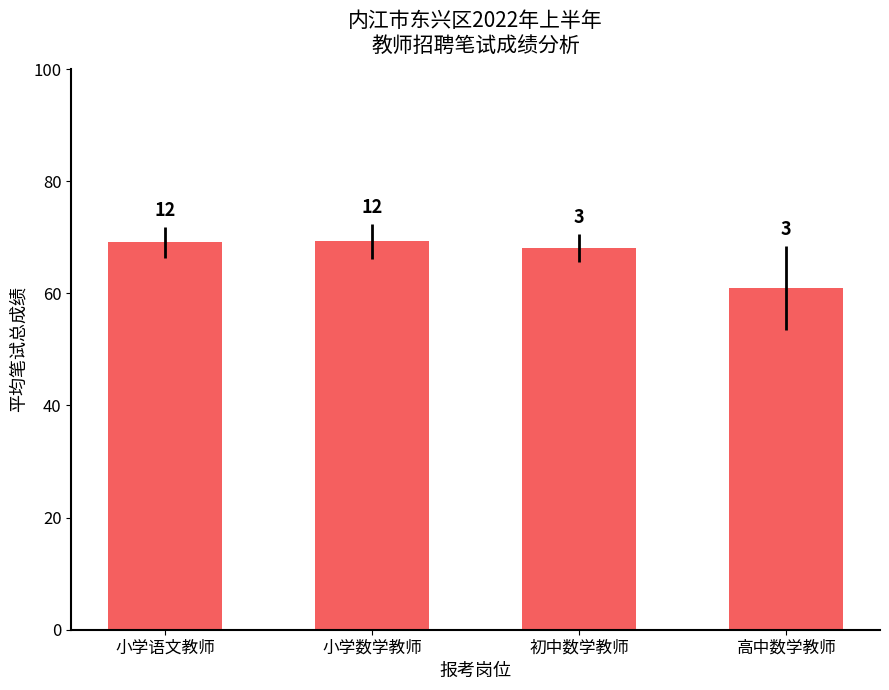

What is the approximate value at 小学数学教师?

69.2